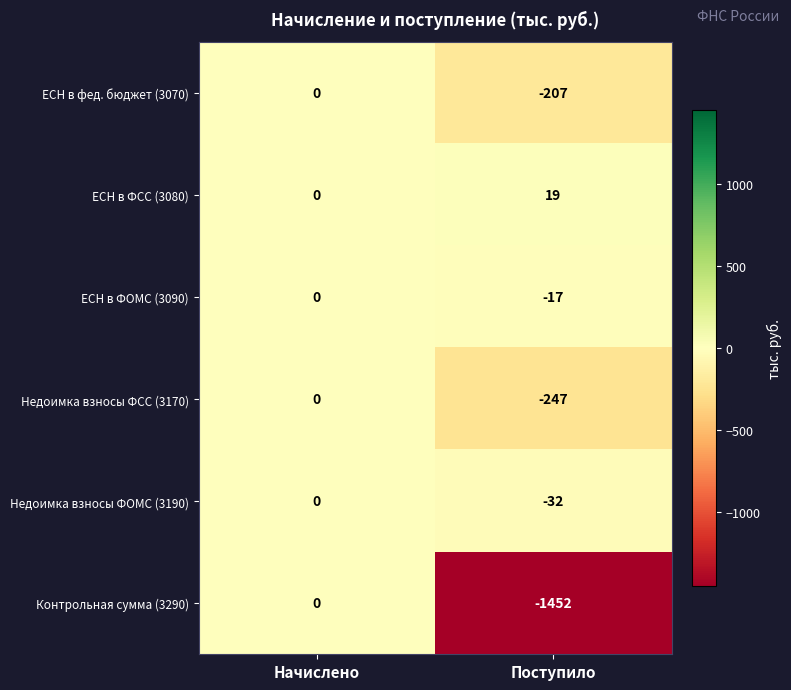

Which label corresponds to the largest value in the chart?

Поступило